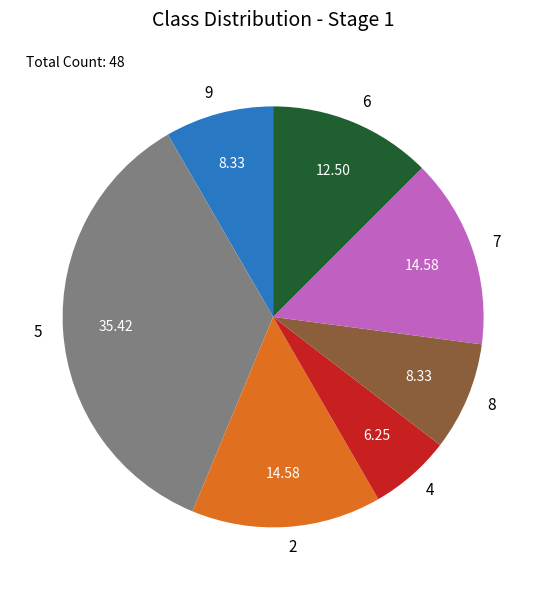

Do 4 and 9 together represent more than half of the pie?

No